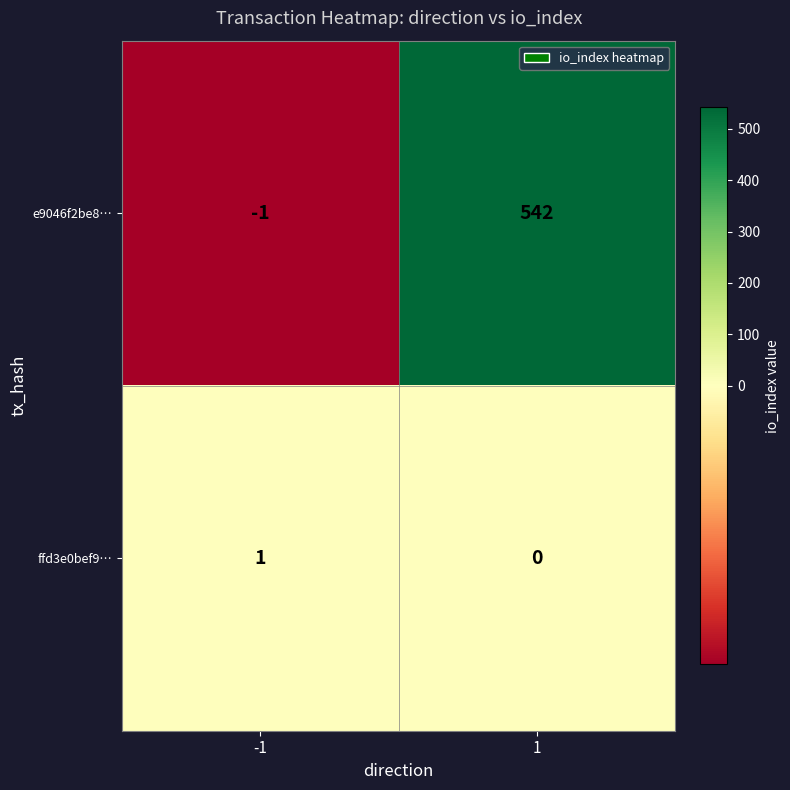

Count the number of data series in this chart.

2